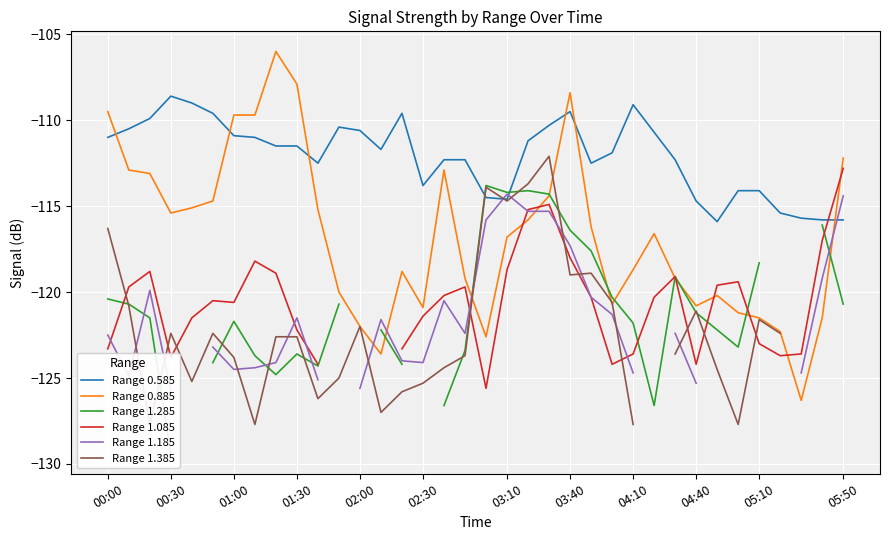

How many values in the Range 1.185 series are below -121?

20